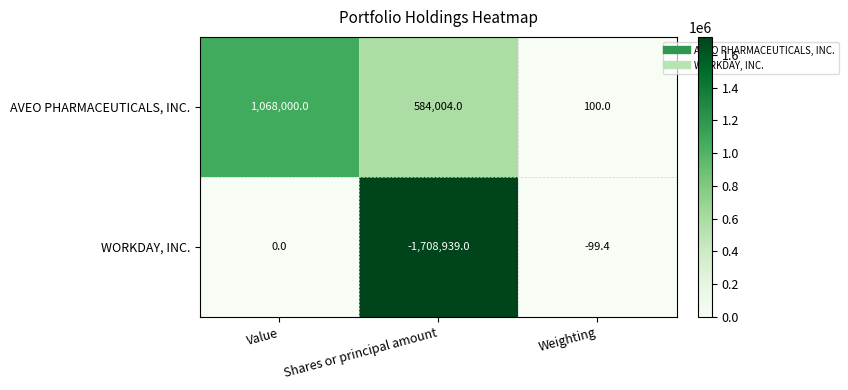

How many distinct data groups are displayed?

2